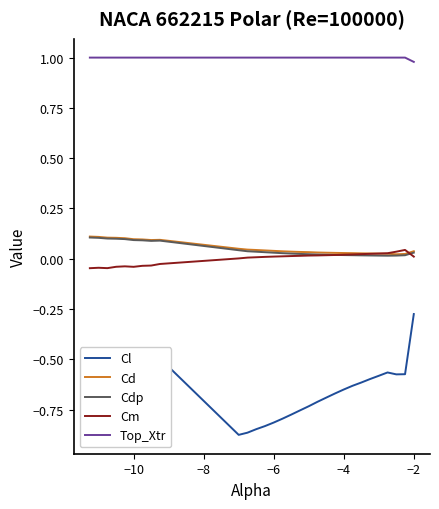

How many Cd values are between 0 and 1?

30